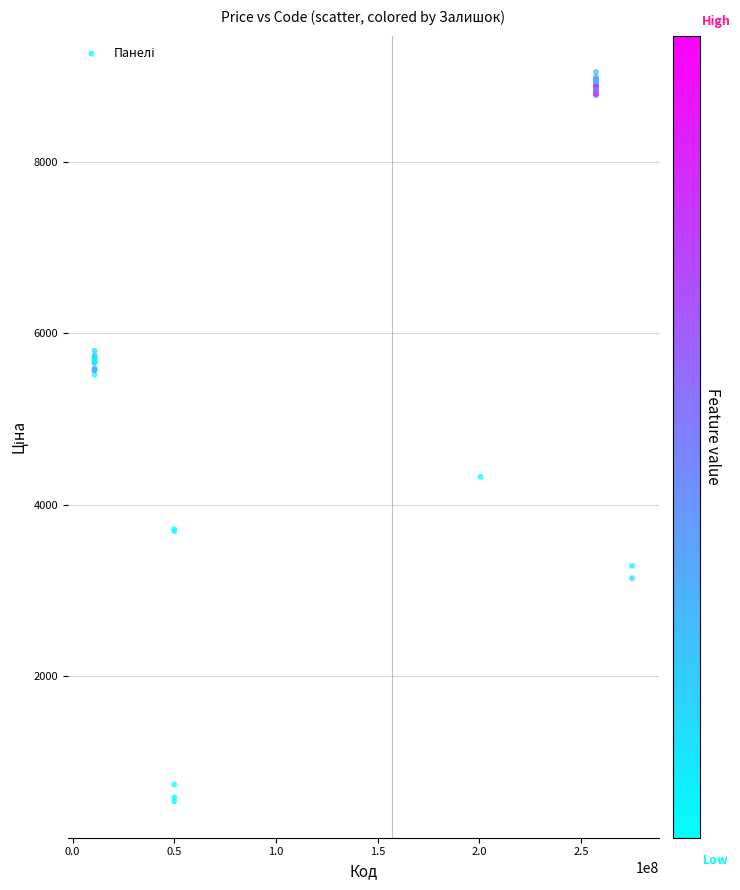

What Y value in the scatter plot is closest to 4792?

4325.5